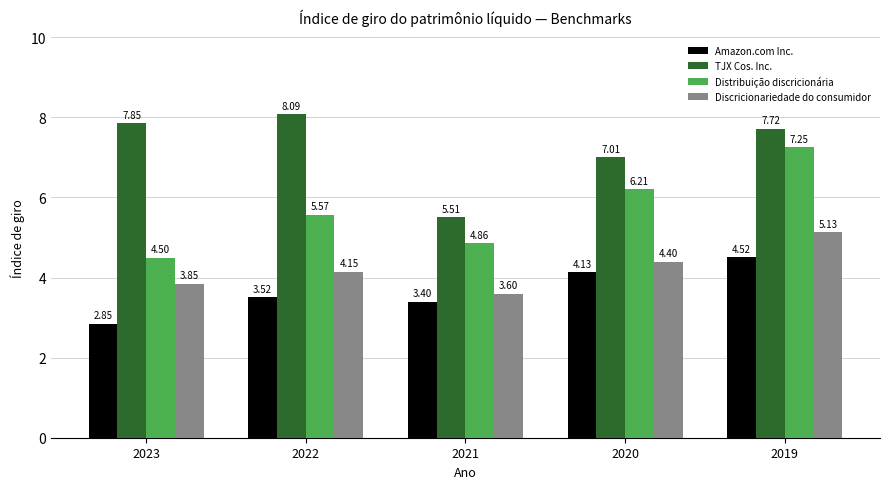

Between 2023 and 2021, which series saw the biggest shift?

TJX Cos. Inc.